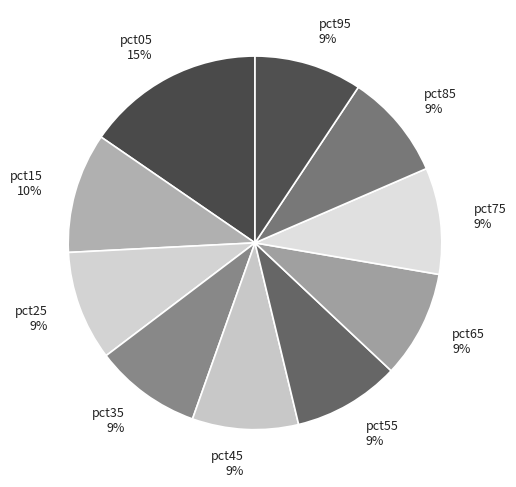

Is it true that pct25 is 19% of the pie?

False